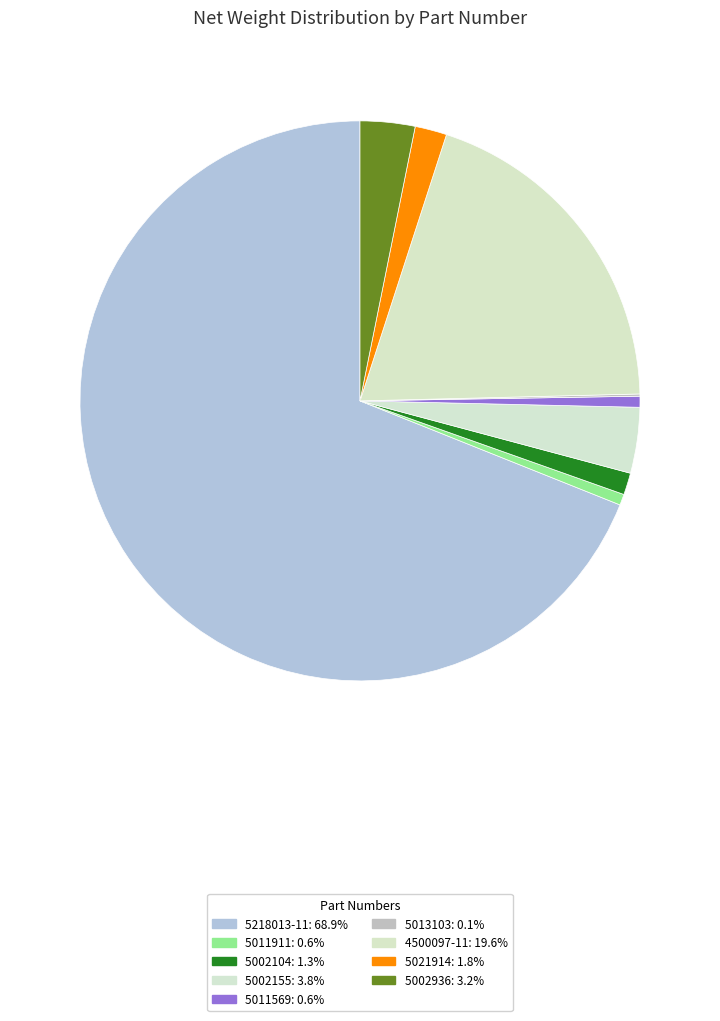

Do 5218013-11 and 5002155 together represent more than half of the pie?

Yes